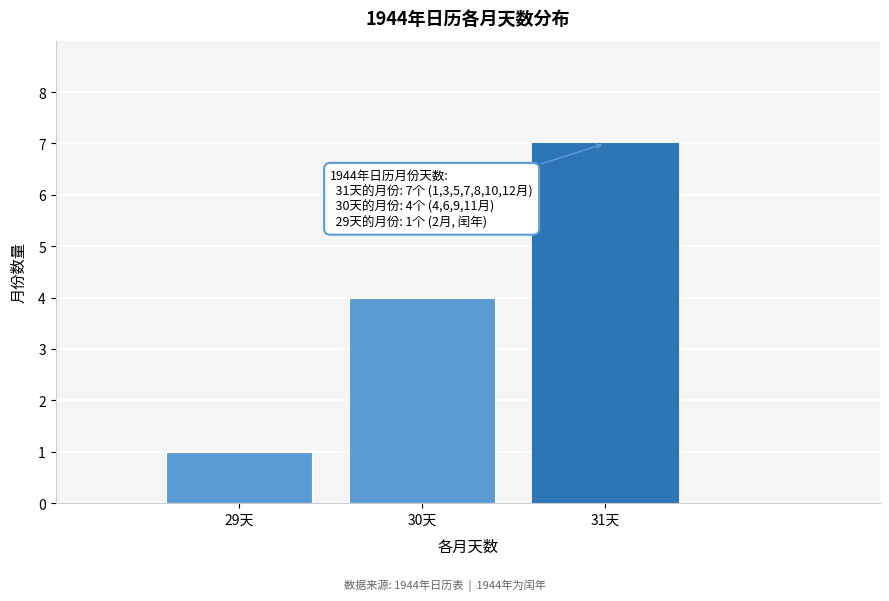

Reading right to left, what are all the values shown in this chart?

7	4	1